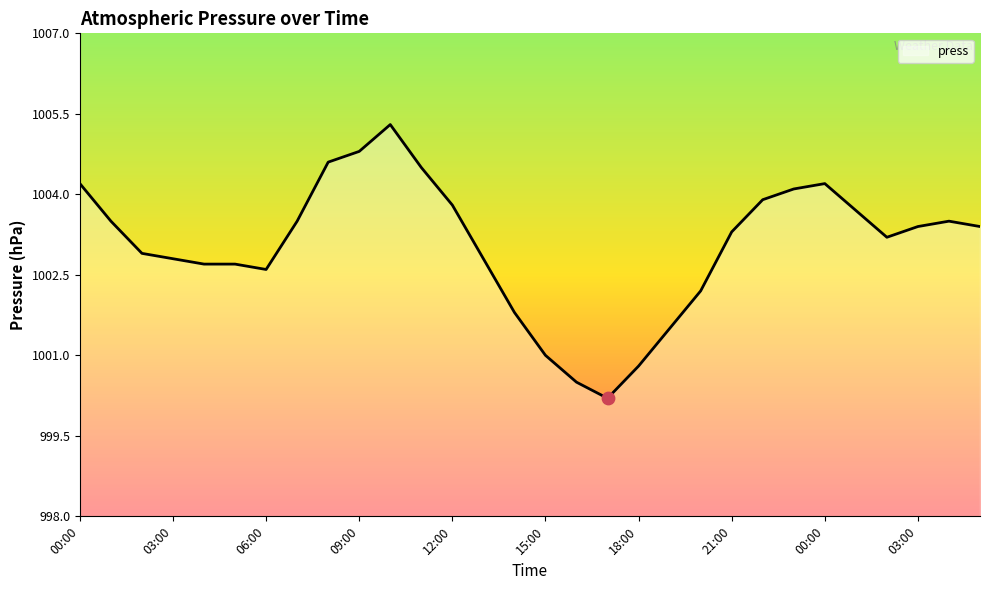

What is the smallest value displayed?

1000.2